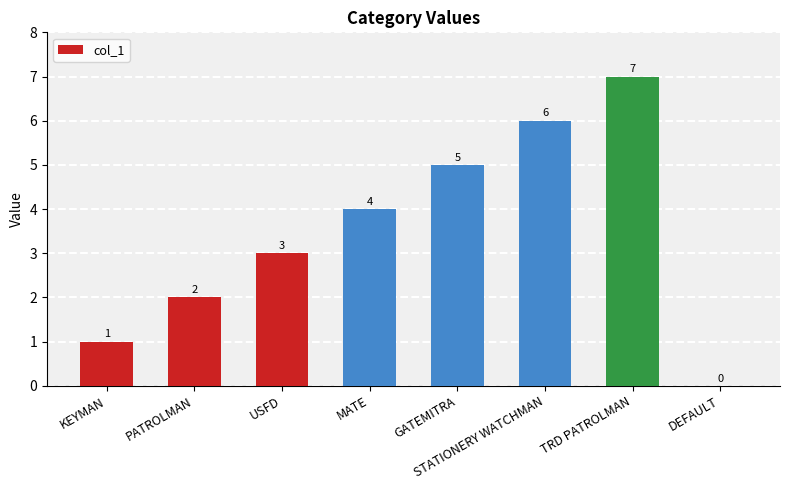

Between KEYMAN and GATEMITRA, which is larger?

GATEMITRA